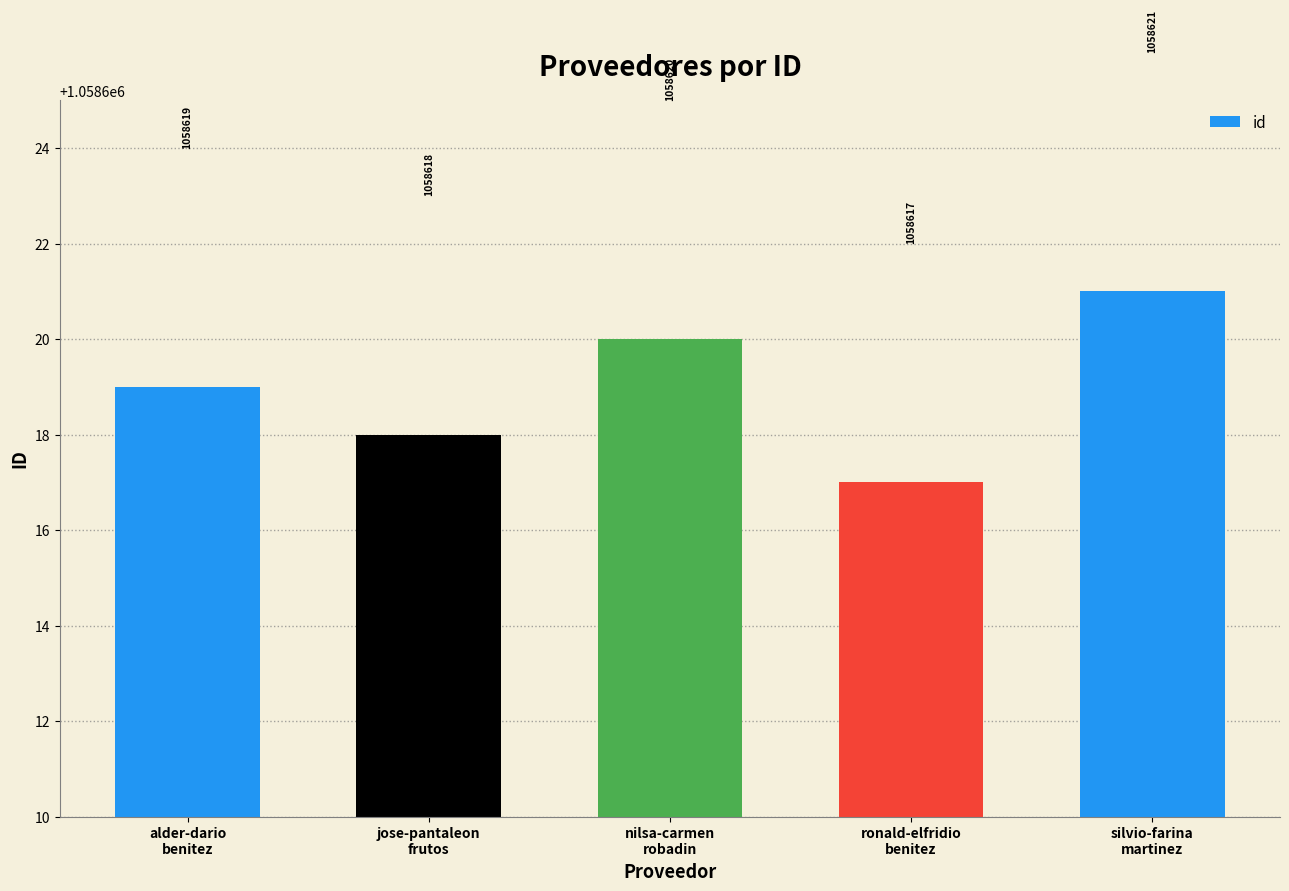

True or false: the data shows 1058621 at silvio-farina
martinez.

True